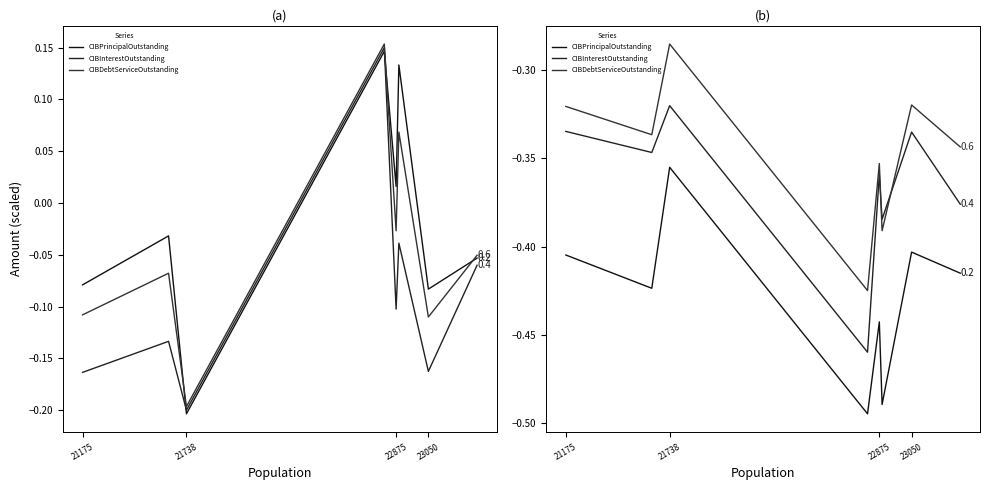

How many interior local peaks does the CIBPrincipalOutstanding series have?

3